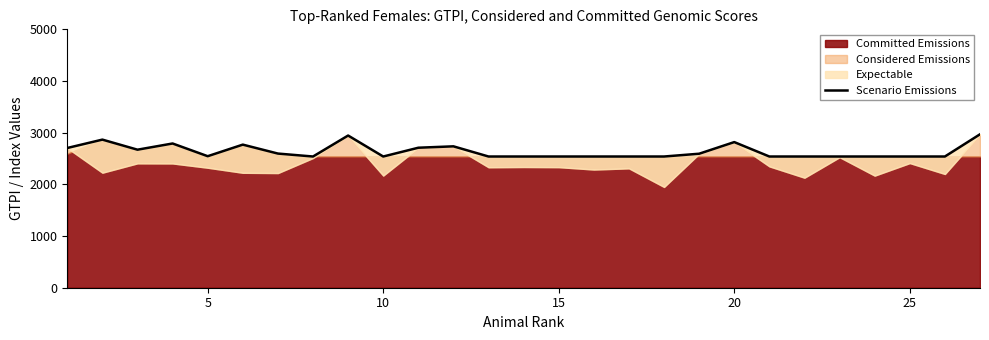

The value at 15 is 3716. True or false?

False